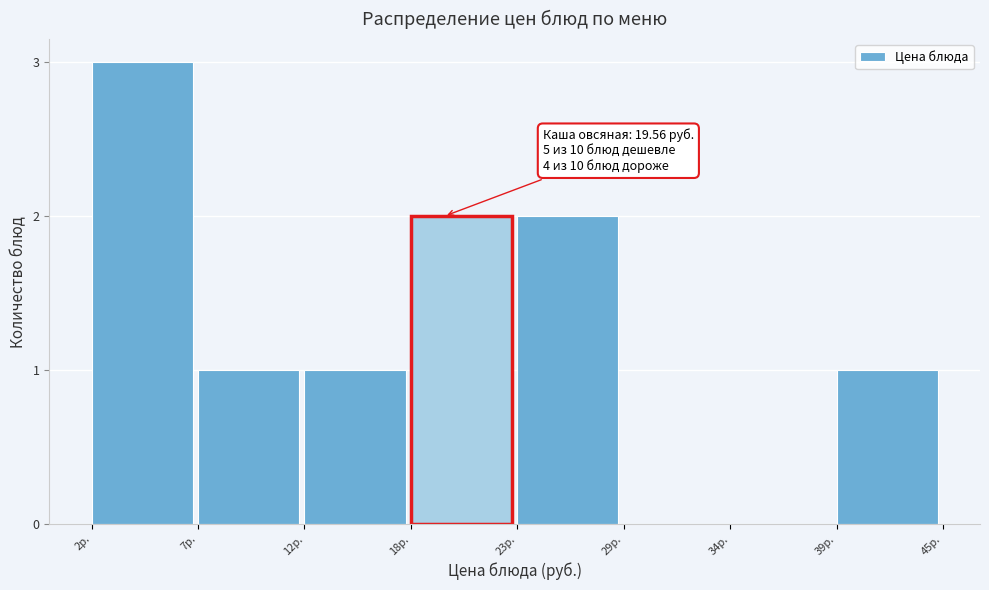

Reading right to left, extract all data points from this chart.

39р.=1	34р.=0	29р.=0	23р.=2	18р.=2	12р.=1	7р.=1	2р.=3